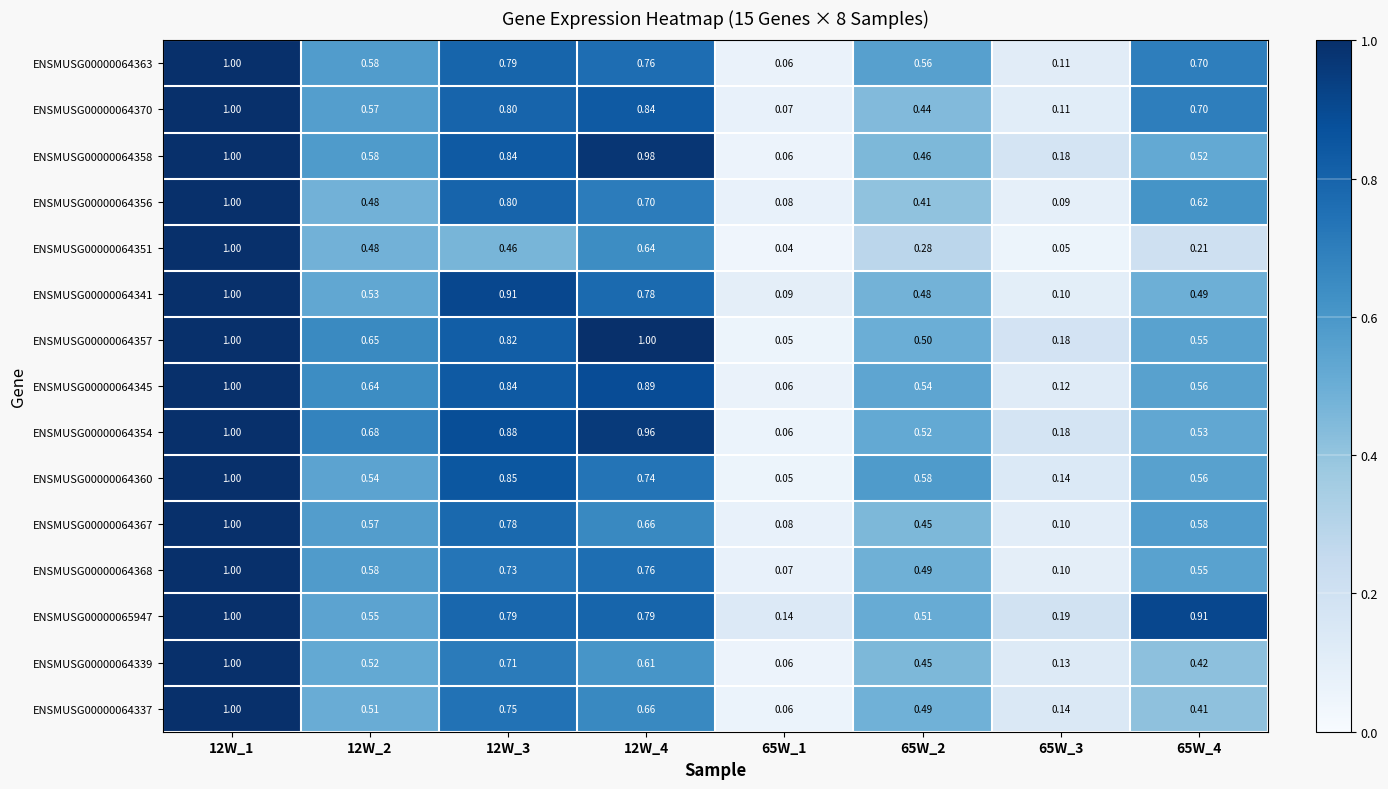

What is the spread (max minus min) of values at 12W_2?

0.2